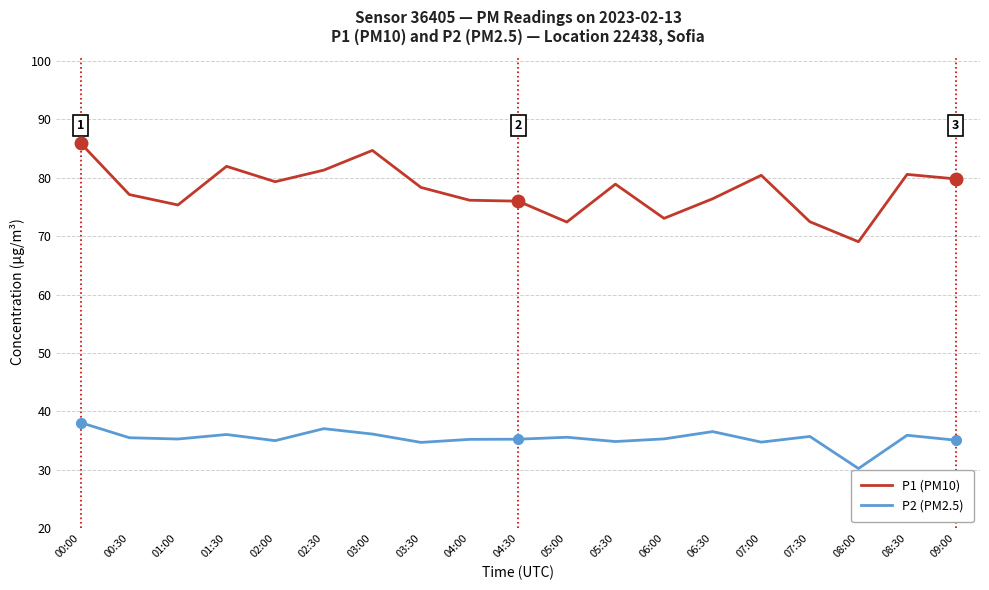

What is the total value across all series at 05:30?

113.7